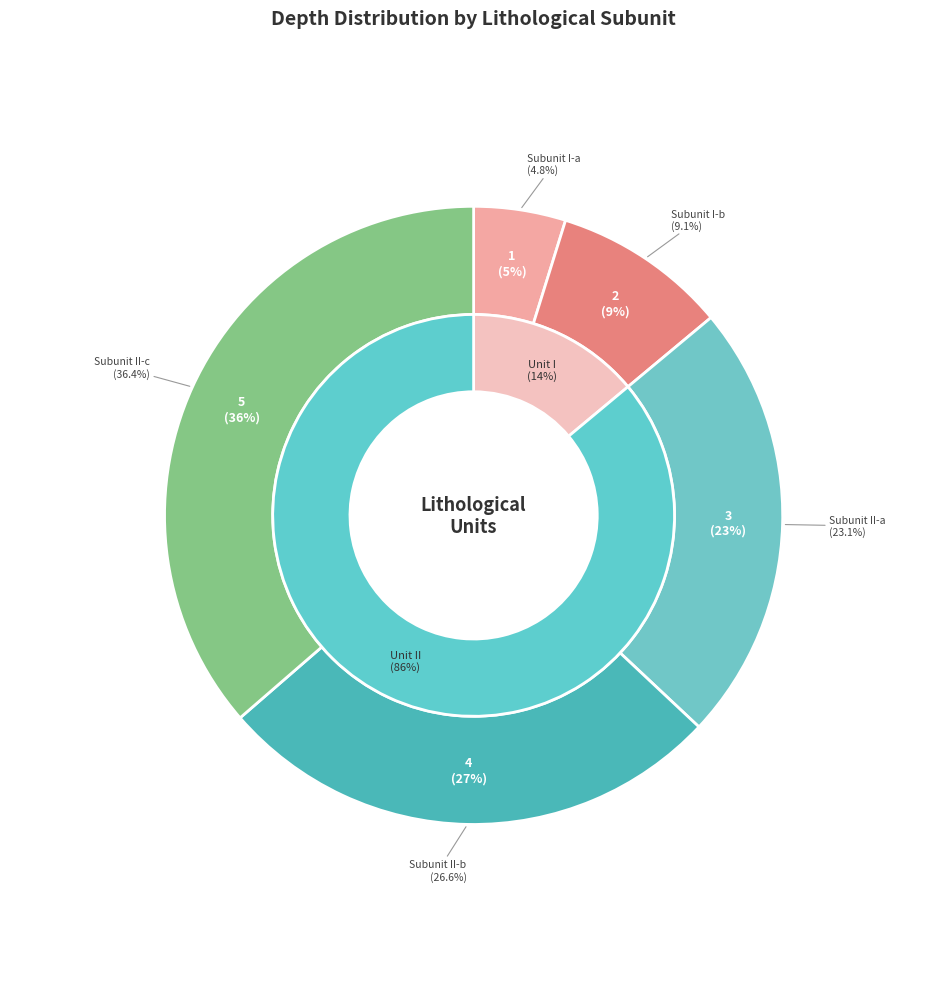

Does Subunit II-a account for over 50% of the chart?

No